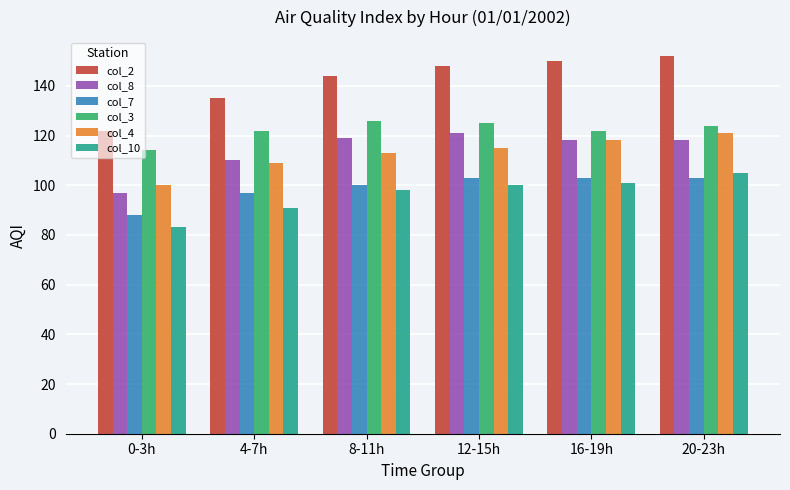

What is the sum of the col_4 values at 16-19h and 12-15h?

233